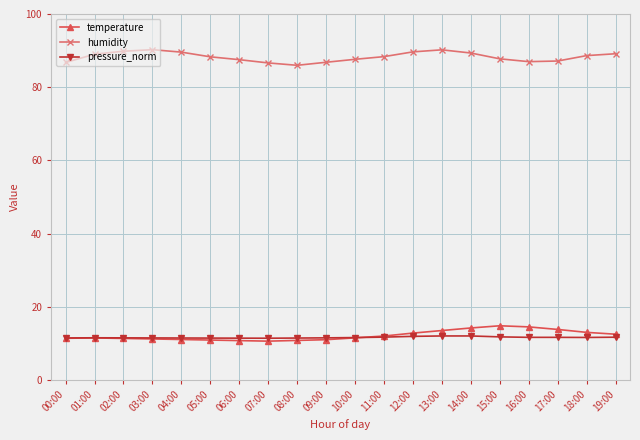

Which series has the largest total across all categories?

humidity